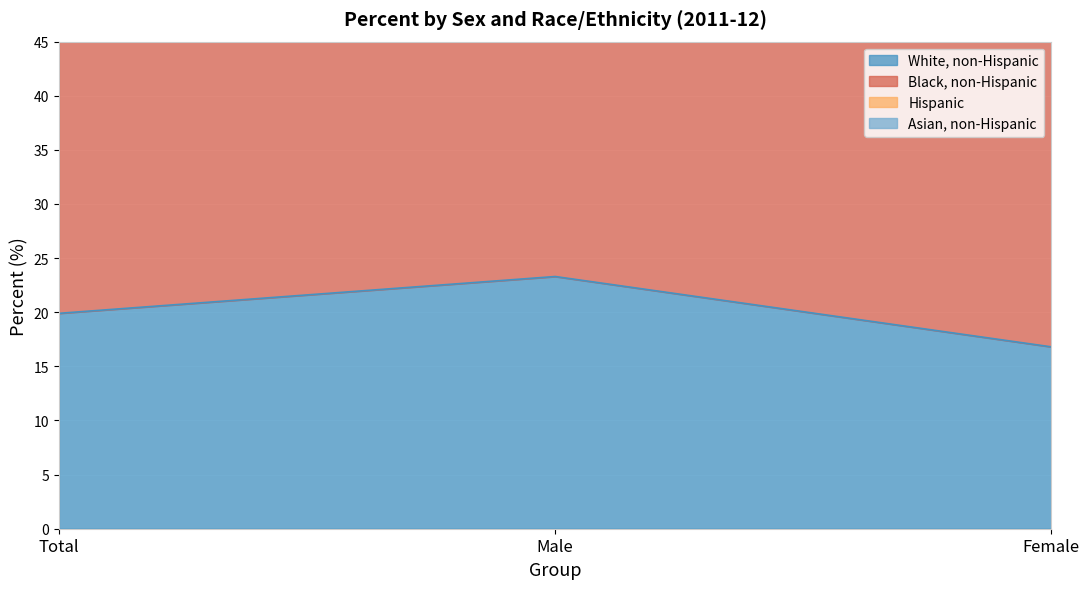

What is the label of the 3rd point from the right?

Total